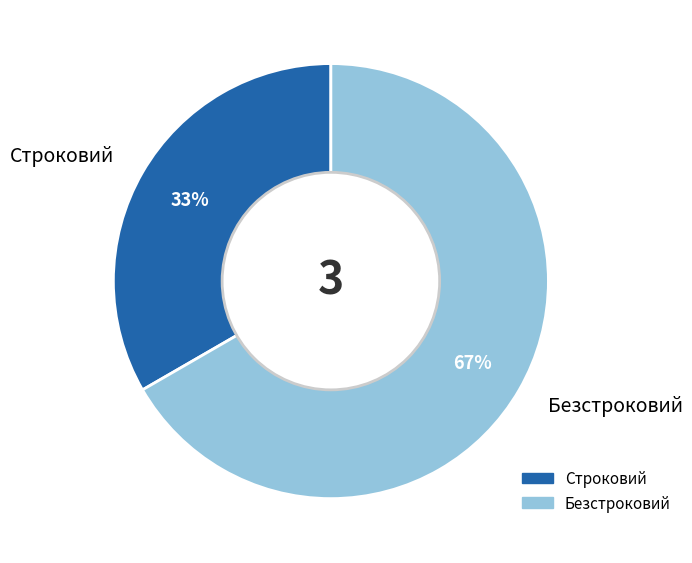

Count the number of slices in the pie.

2